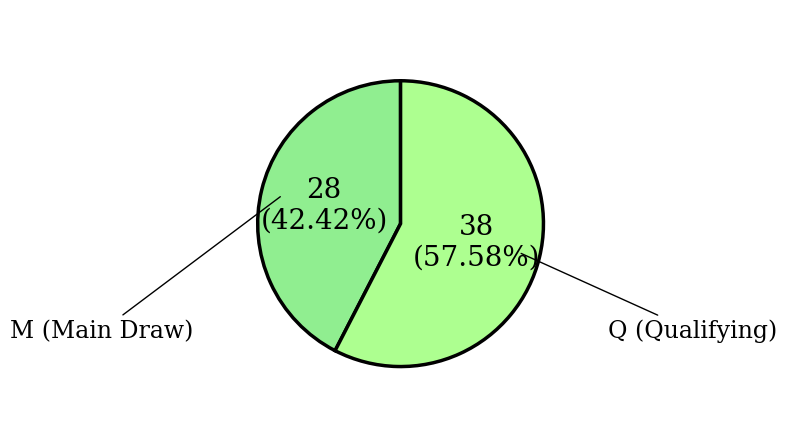

Which category accounts for the majority?

Q (Qualifying)